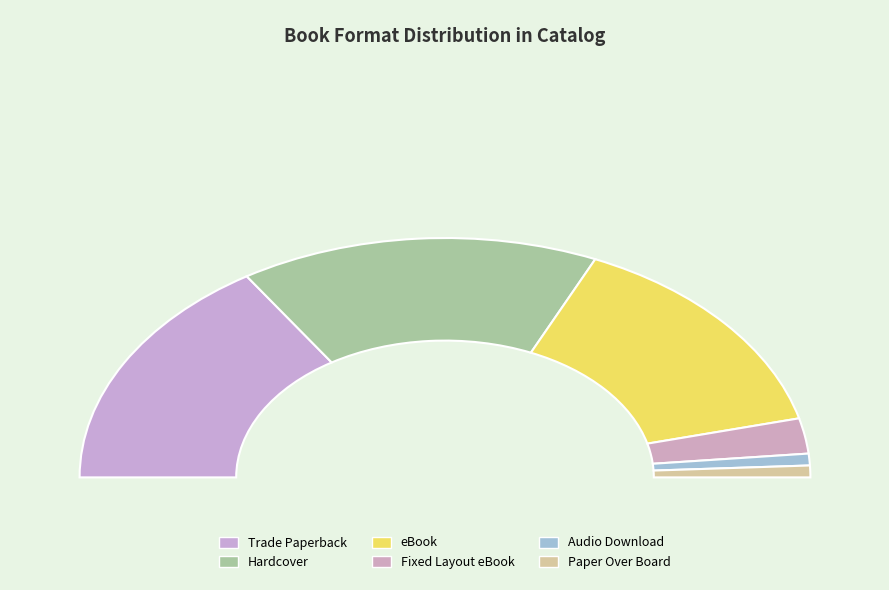

Combined, do Audio Download and Fixed Layout eBook account for over 50%?

No